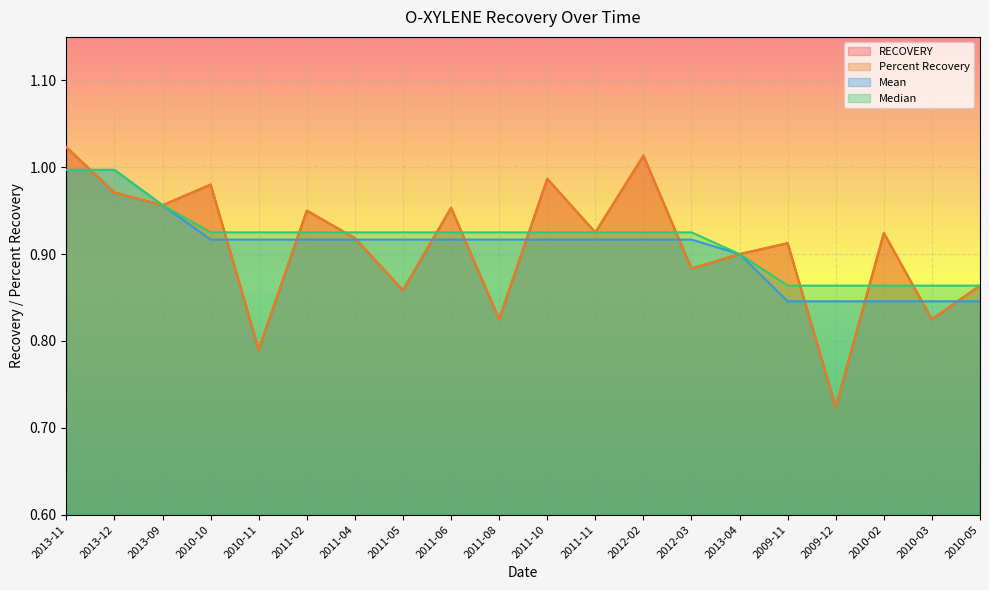

What is the value of the Percent Recovery point at the 11th from the left?

1.0